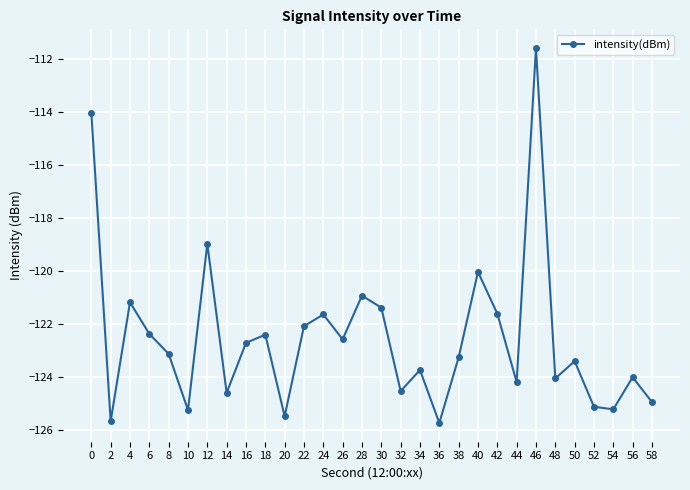

True or false: the data shows -124.5 at 32.

True